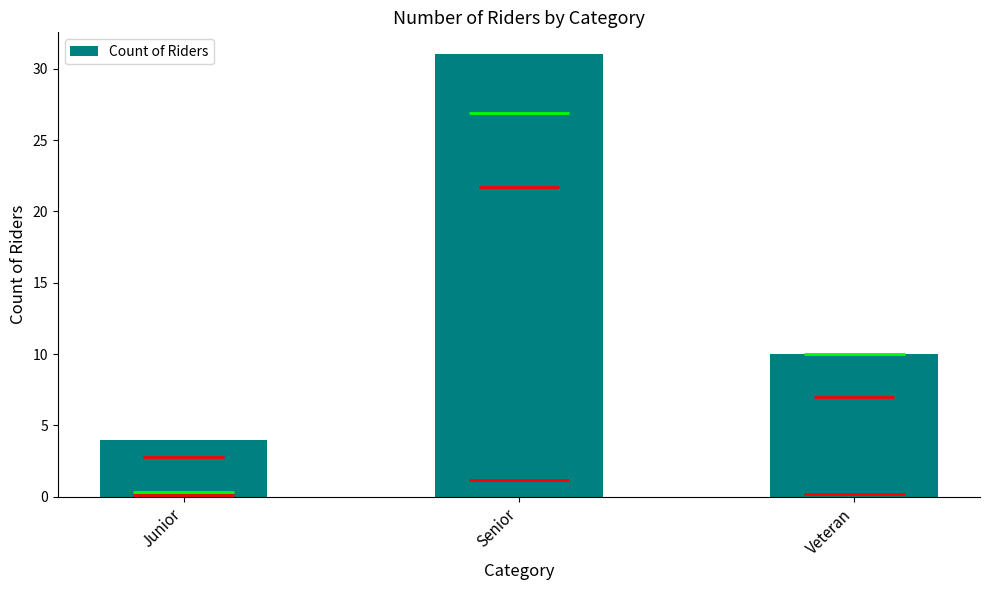

Rank the categories by value from lowest to highest.

Junior, Veteran, Senior